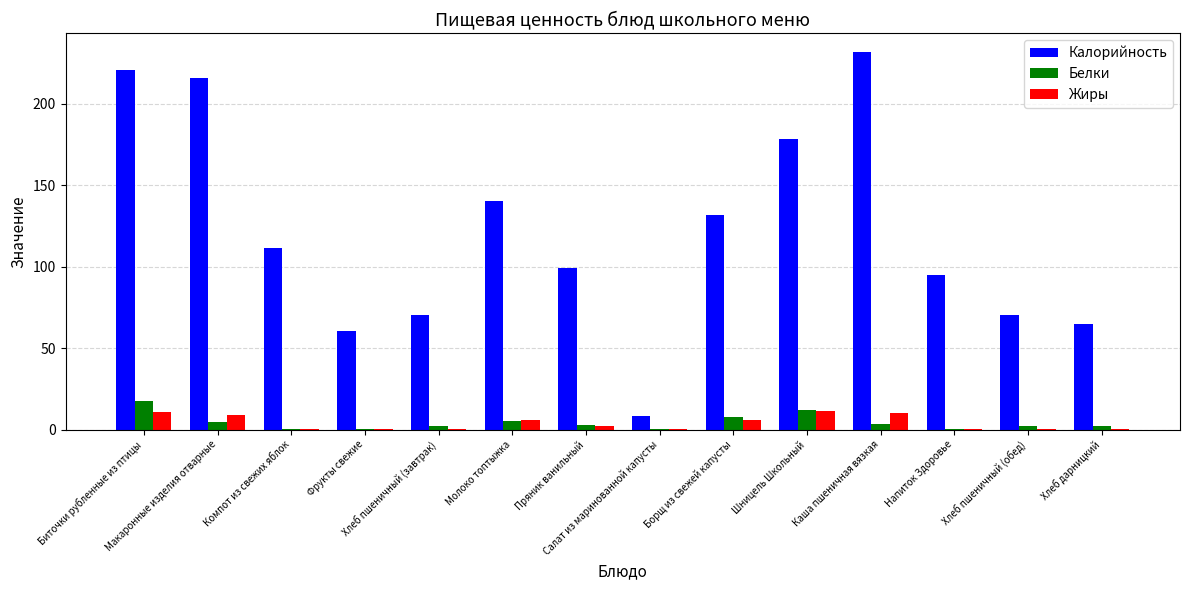

Which series has the largest total across all categories?

Калорийность